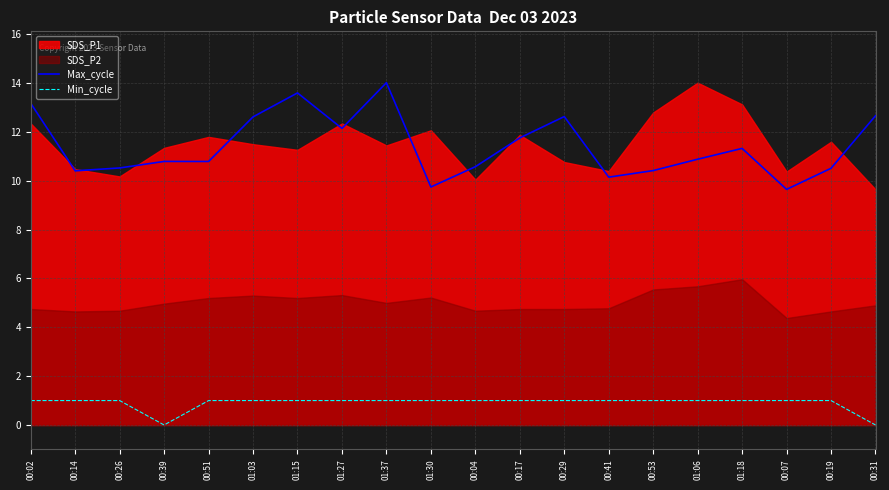

What is the sum of the Min_cycle values at 01:06 and 00:19?

2.0